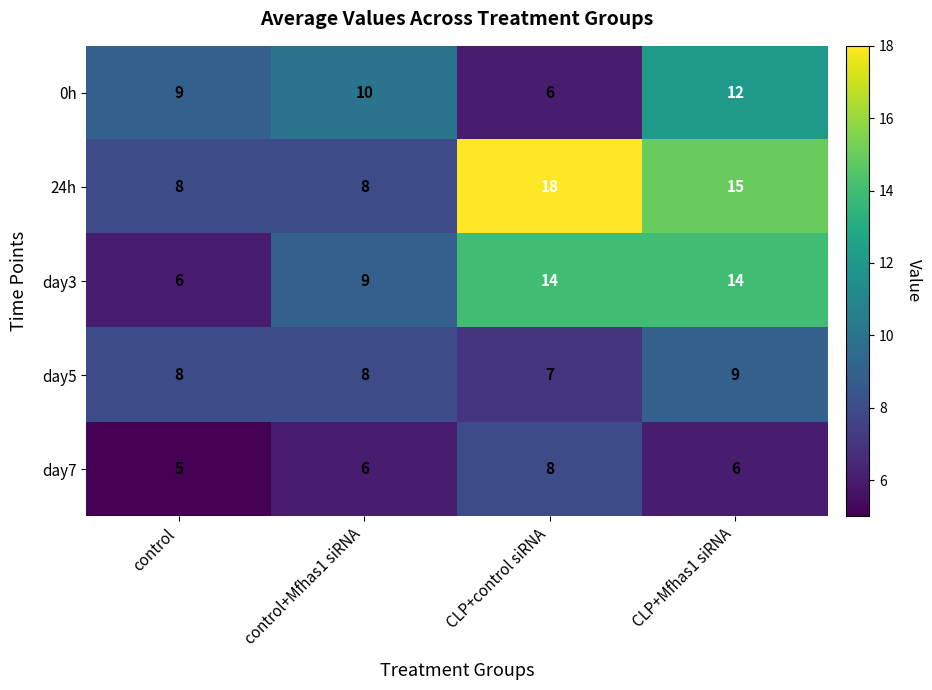

Reading left to right, transcribe all the data shown in this chart.

0h: control=9	control+Mfhas1 siRNA=10	CLP+control siRNA=6	CLP+Mfhas1 siRNA=12
24h: control=8	control+Mfhas1 siRNA=8	CLP+control siRNA=18	CLP+Mfhas1 siRNA=15
day3: control=6	control+Mfhas1 siRNA=9	CLP+control siRNA=14	CLP+Mfhas1 siRNA=14
day5: control=8	control+Mfhas1 siRNA=8	CLP+control siRNA=7	CLP+Mfhas1 siRNA=9
day7: control=5	control+Mfhas1 siRNA=6	CLP+control siRNA=8	CLP+Mfhas1 siRNA=6